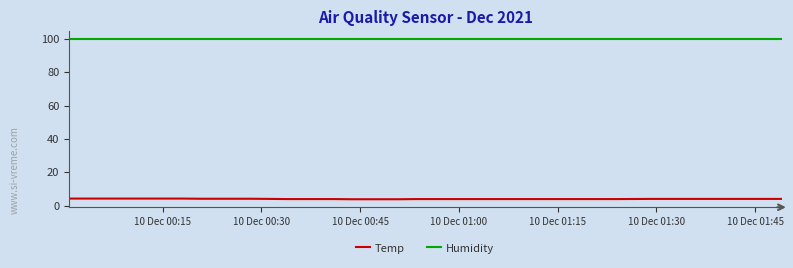

What is the average value of the Humidity series?

99.9